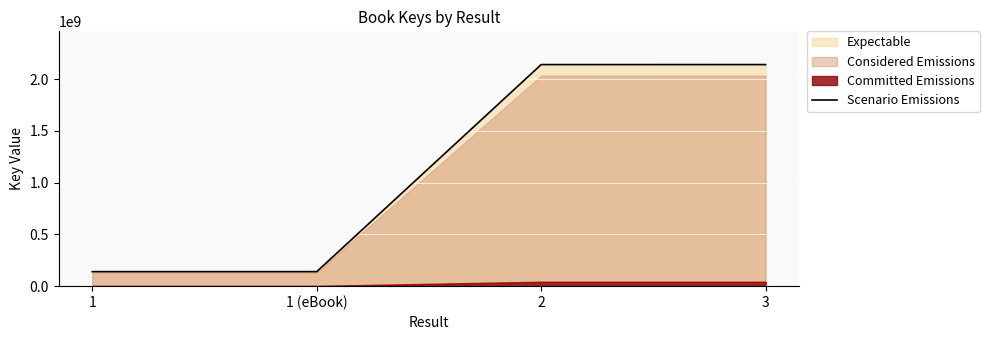

Rank the categories by value from highest to lowest.

3, 2, 1, 1 (eBook)